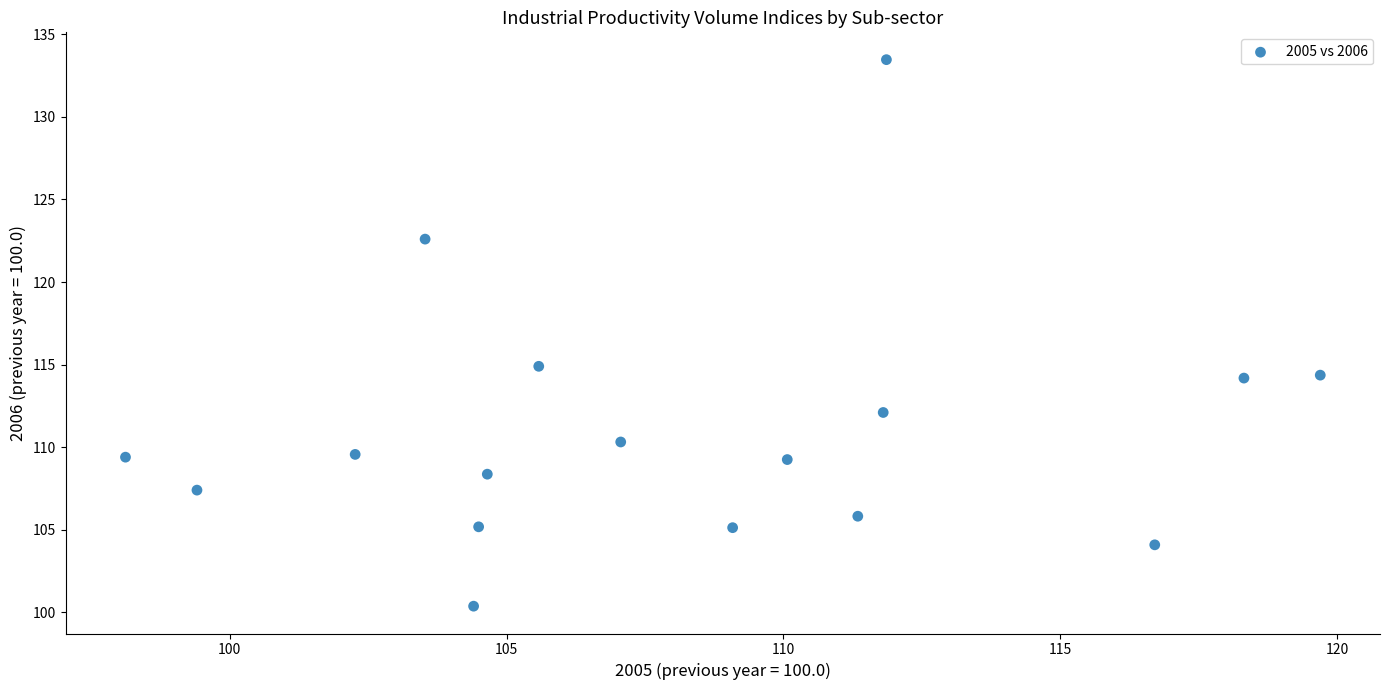

What Y value in the scatter plot is closest to 116?

114.9